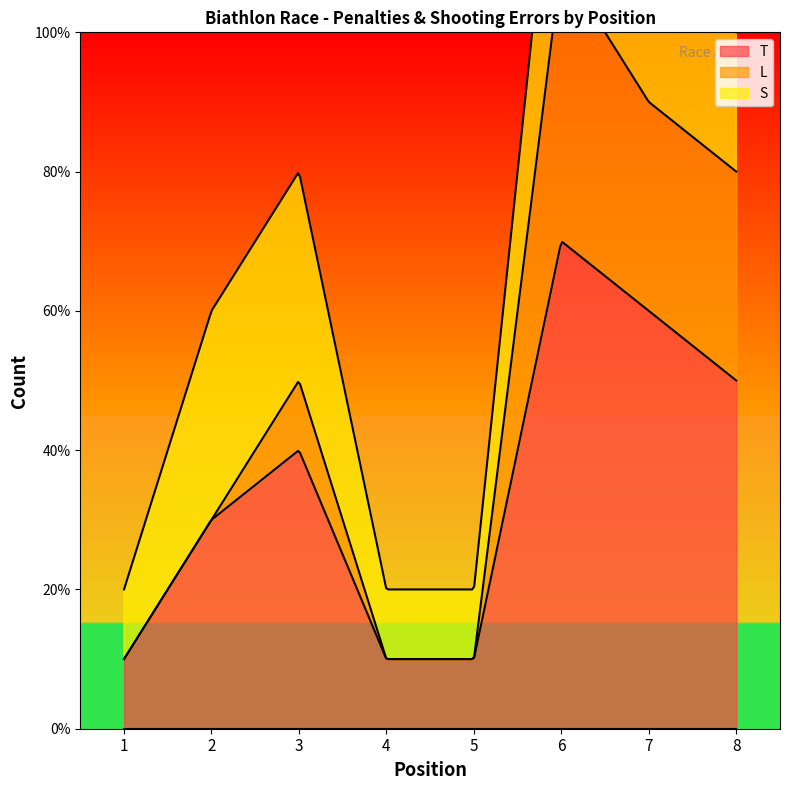

What is the difference between the maximum and minimum values in the S series?

2